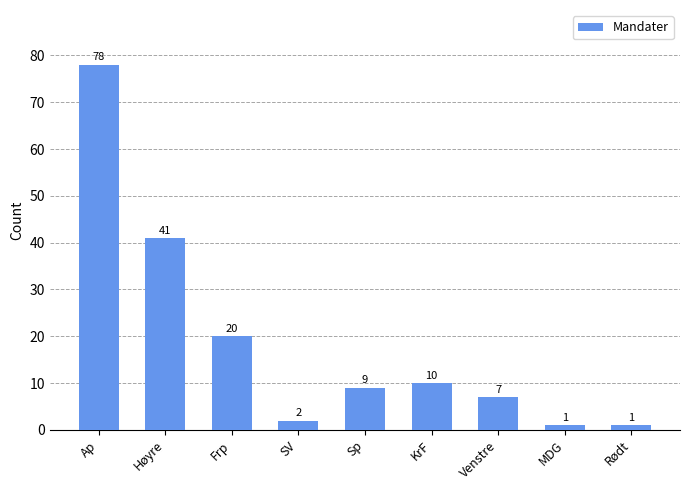

What is the average value?

19